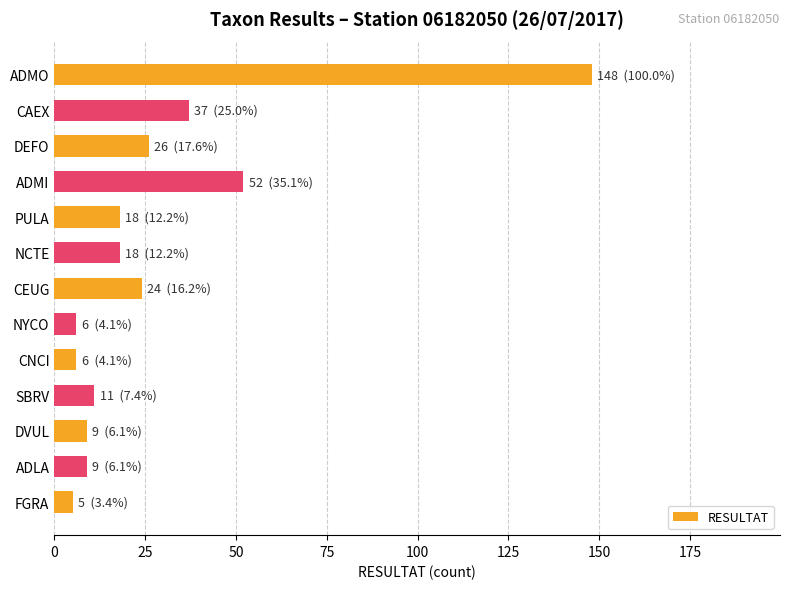

At which label is the value closest to 76?

ADMI